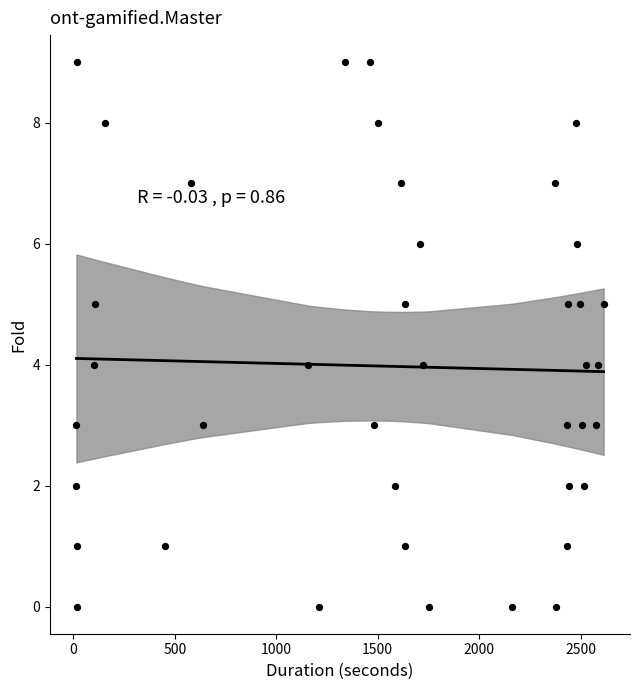

What is the range of Y values (max minus min)?

9